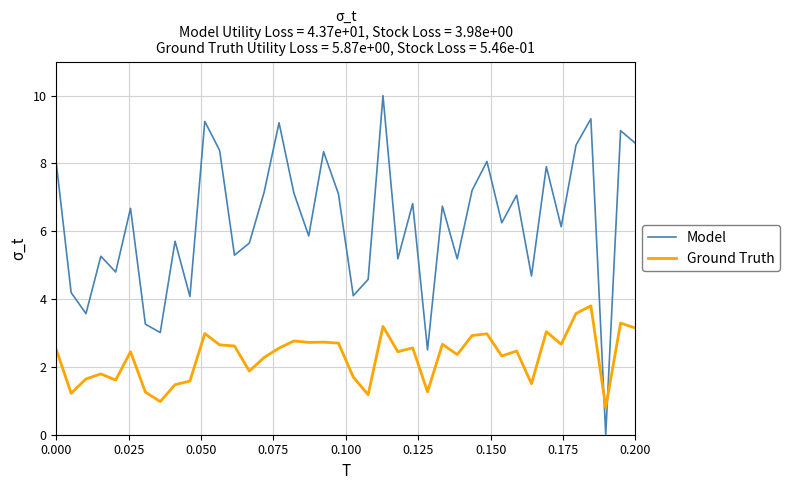

What is the difference between the maximum and minimum values in the Model series?

10.0